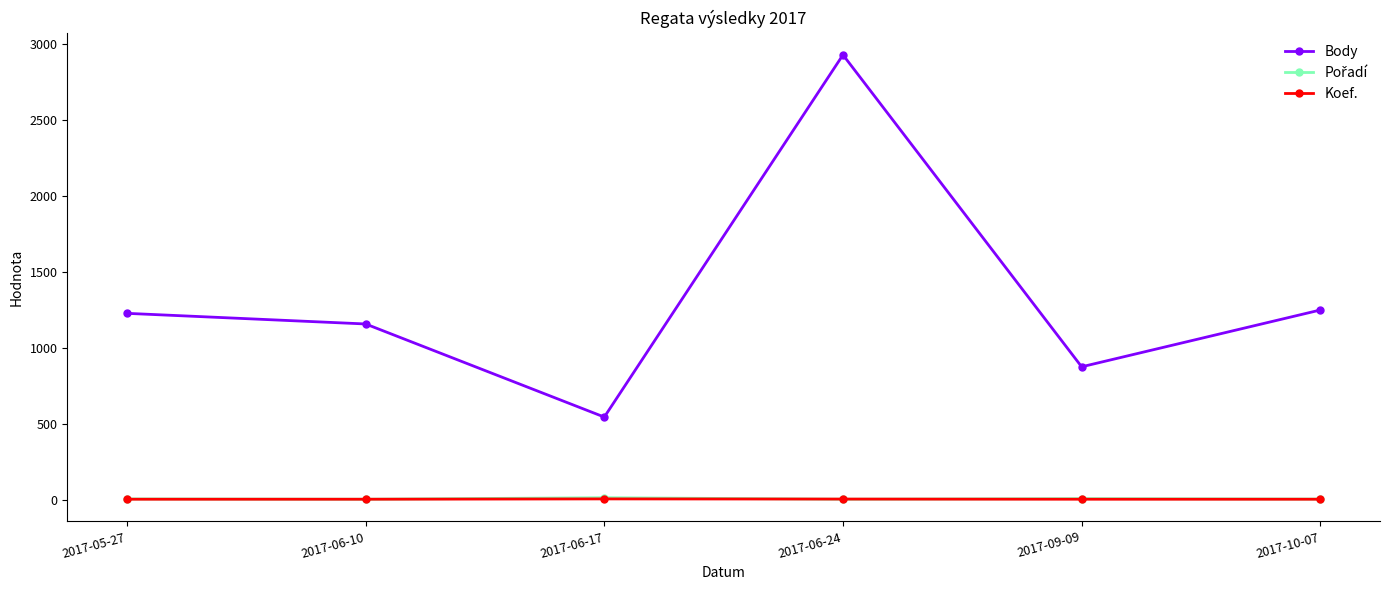

Which category has the lowest value in the Body series?

2017-06-17